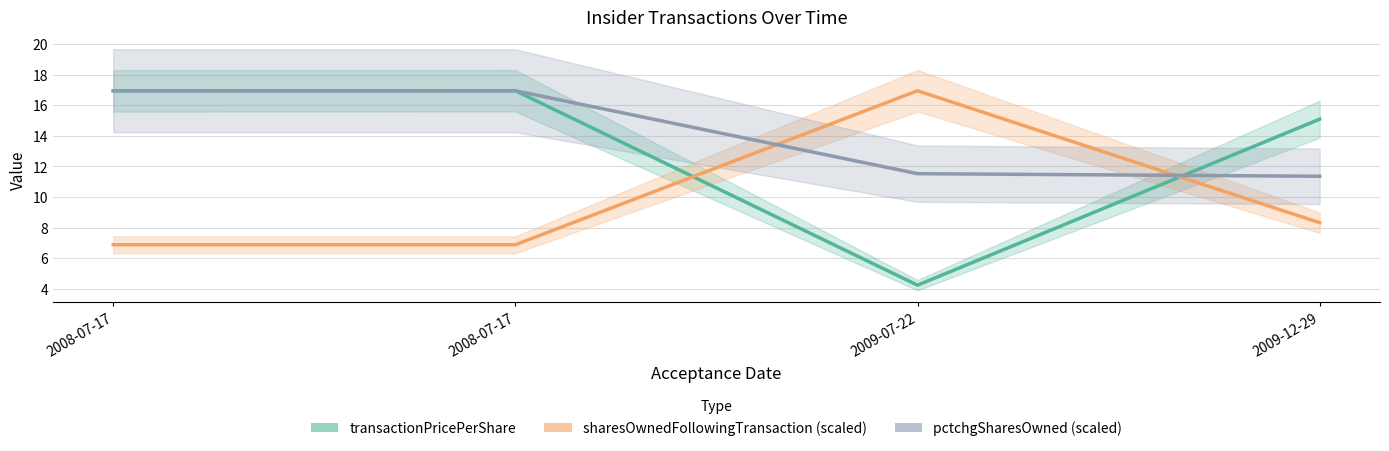

List the series in order of their peak value, lowest first.

transactionPricePerShare, sharesOwnedFollowingTransaction (scaled), pctchgSharesOwned (scaled)